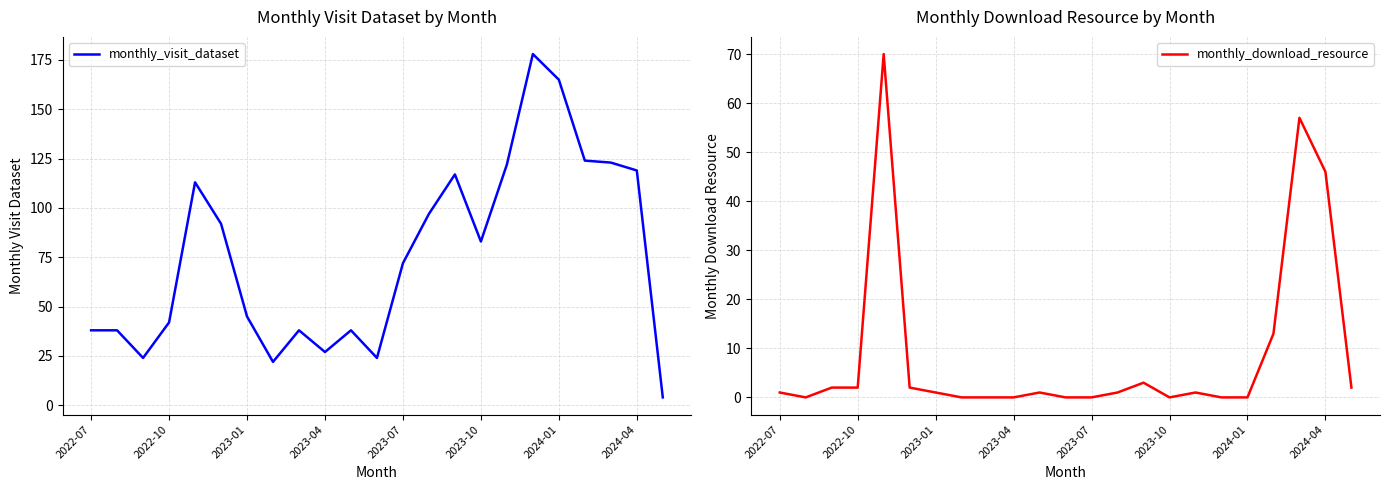

At how many categories does at least one series exceed 96?

9